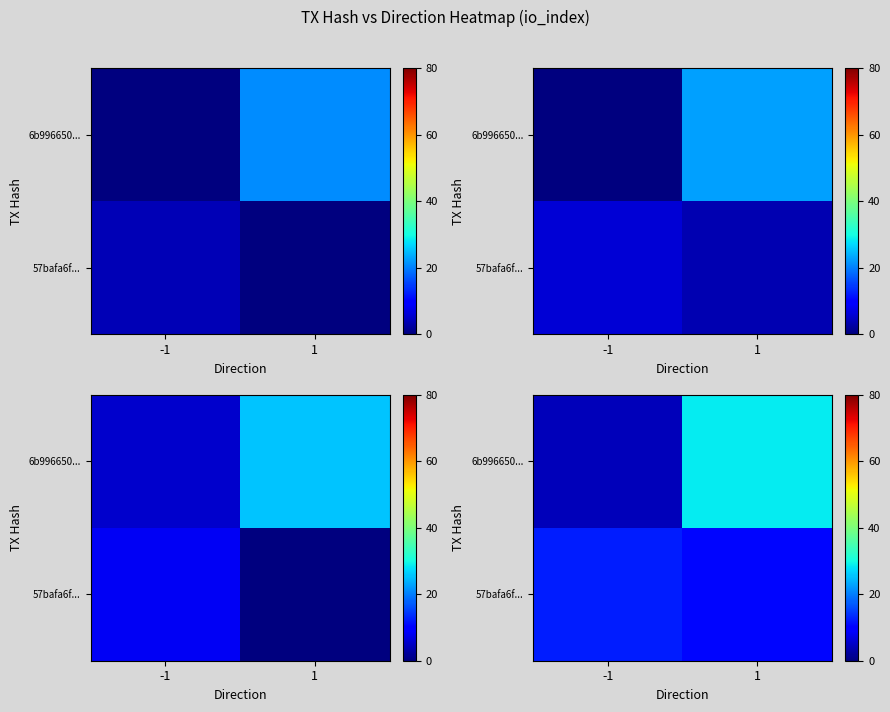

What is the total value across all series at -1?

16.6